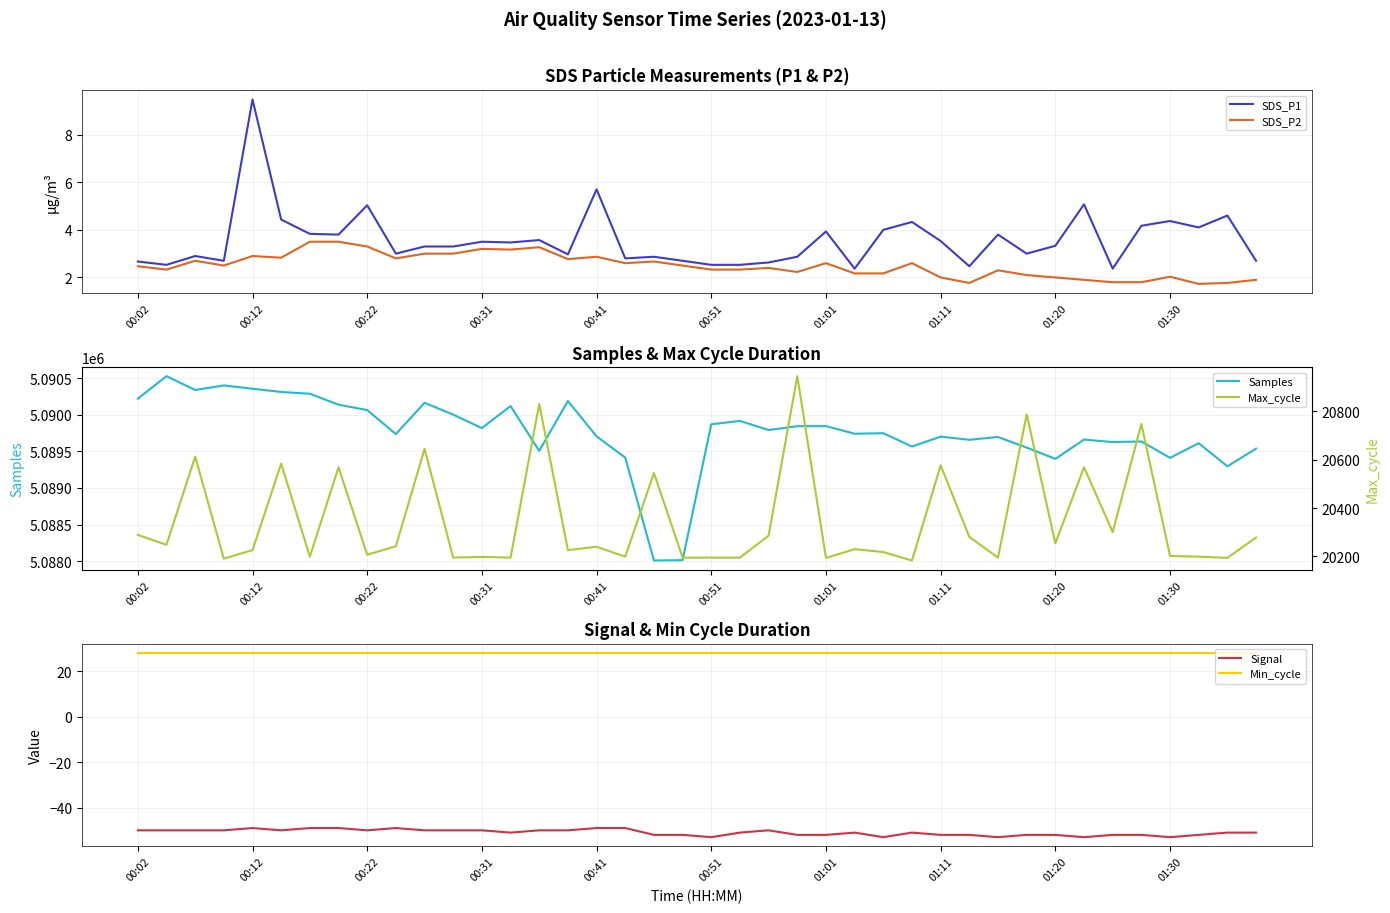

Rank the series by their maximum value, from highest to lowest.

Samples, Max_cycle, Min_cycle, SDS_P1, SDS_P2, Signal